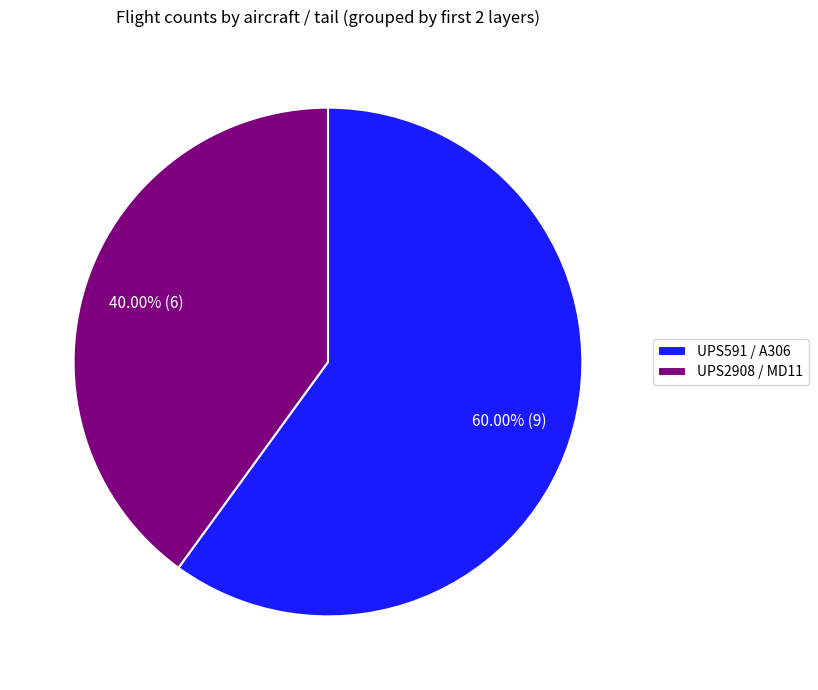

Between UPS2908 / MD11 and UPS591 / A306, which is larger?

UPS591 / A306